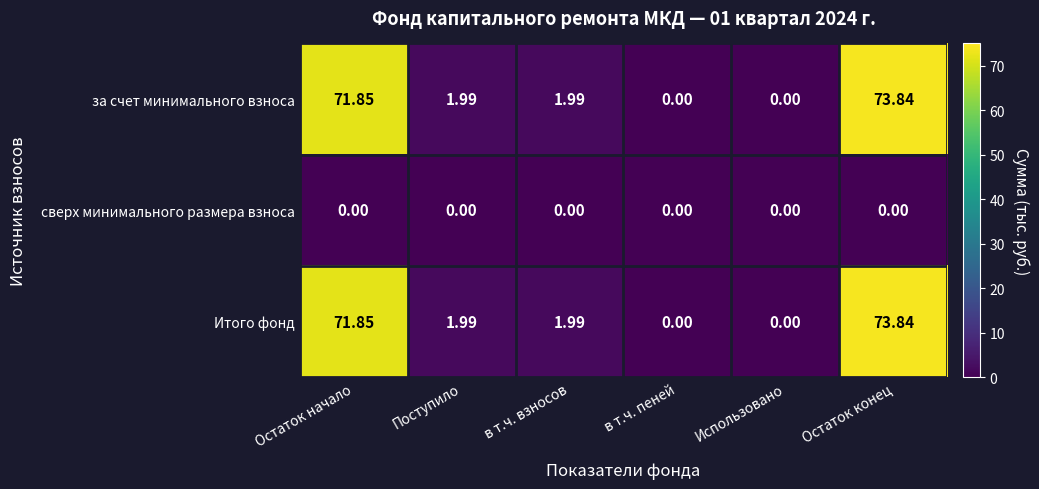

Where does the за счет минимального взноса series first go above 1?

Остаток начало